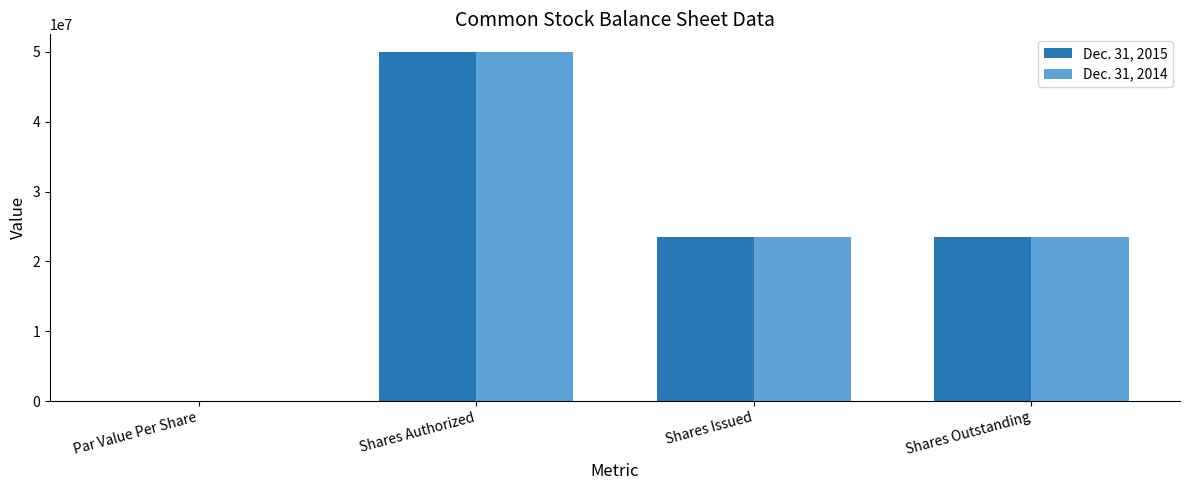

At which category does the chart reach its peak across all series?

Shares Authorized